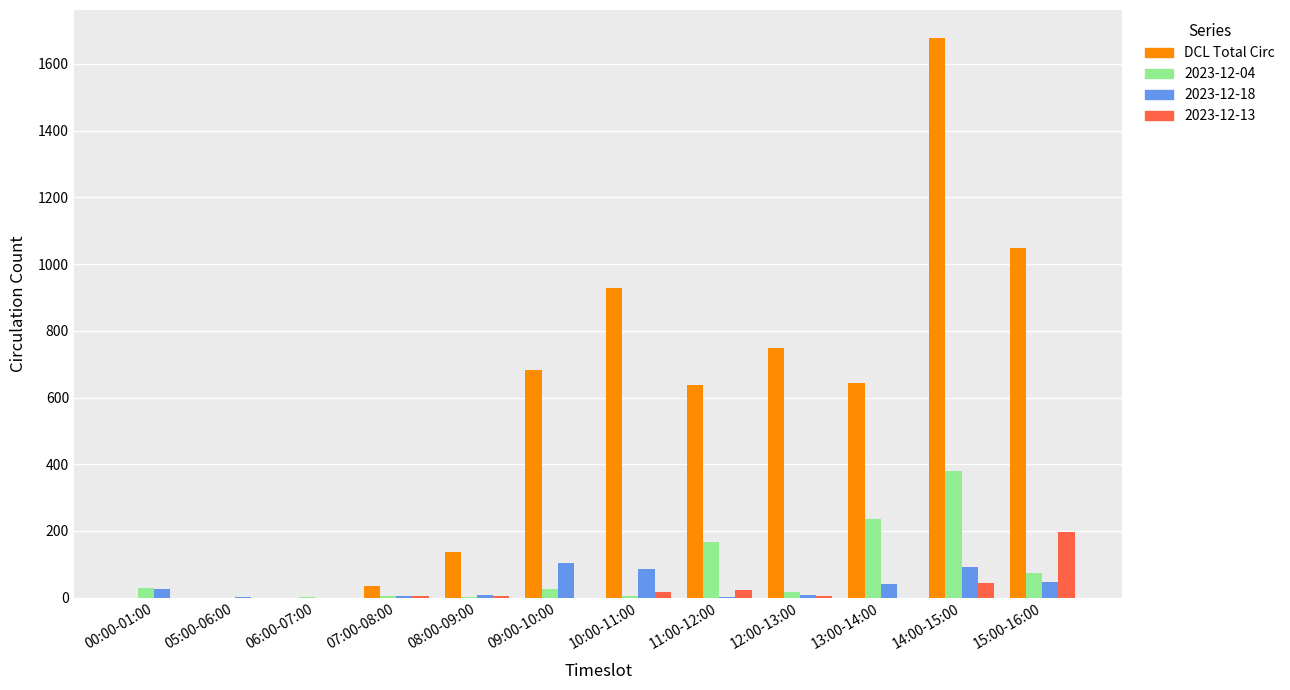

What is the highest value of the DCL Total Circ series?

1678